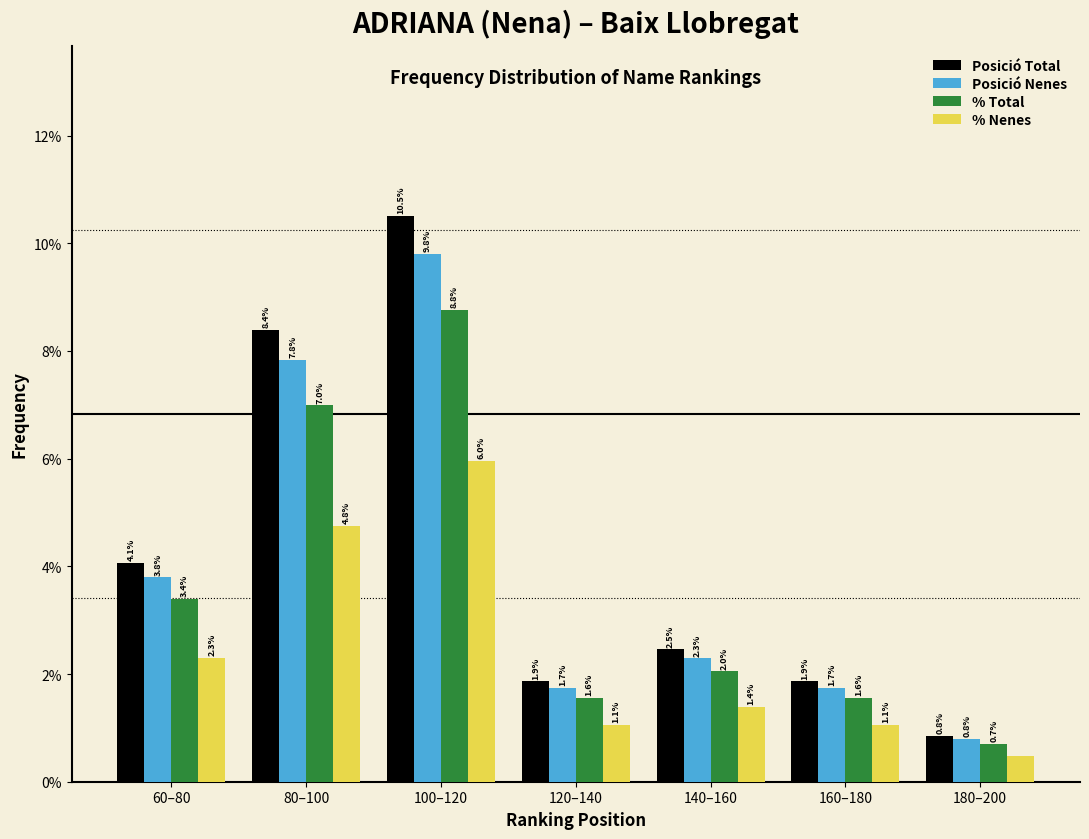

What is the average value of the % Total series?

3.6